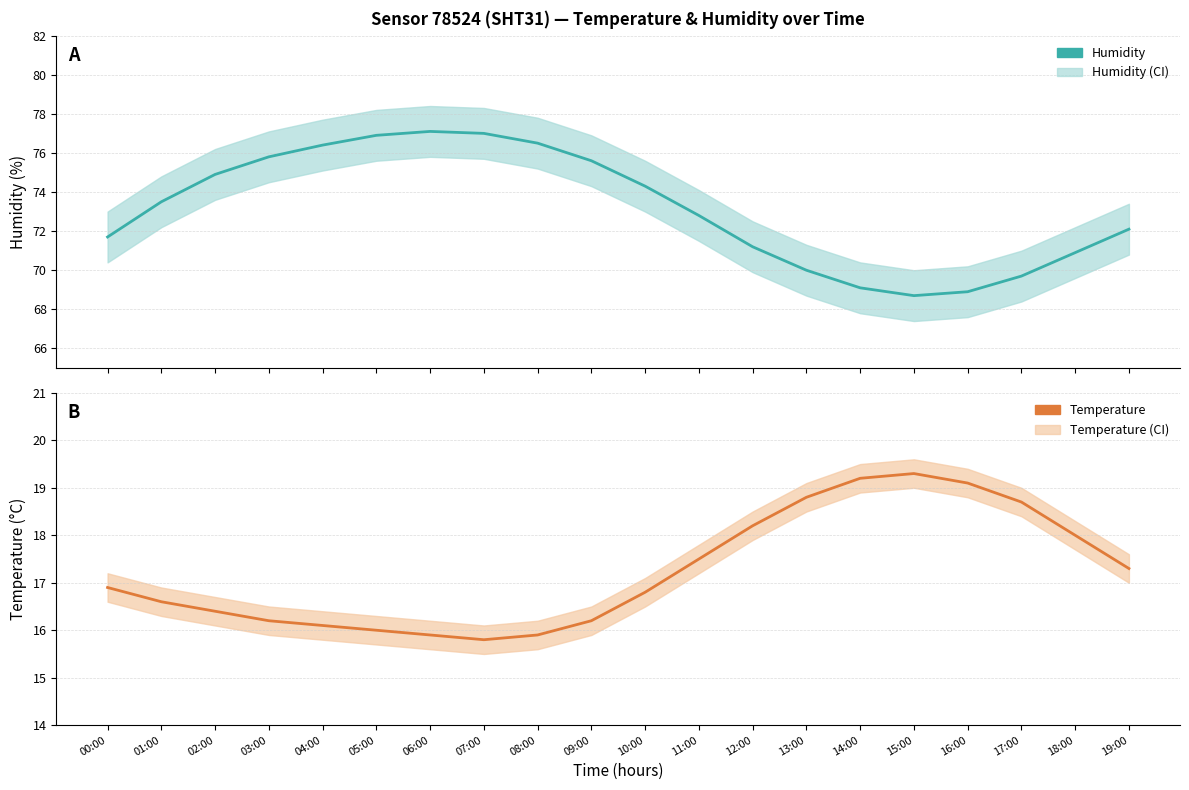

What is the maximum value for temperature?

19.3